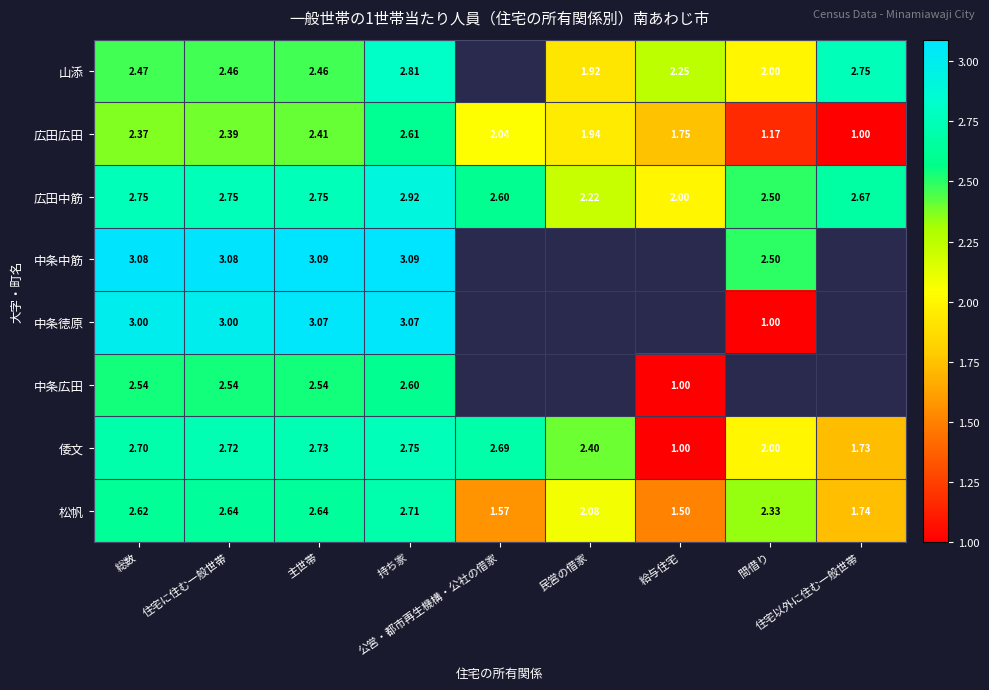

The 広田中筋 series shows 2.8 at 住宅に住む一般世帯. True or false?

True